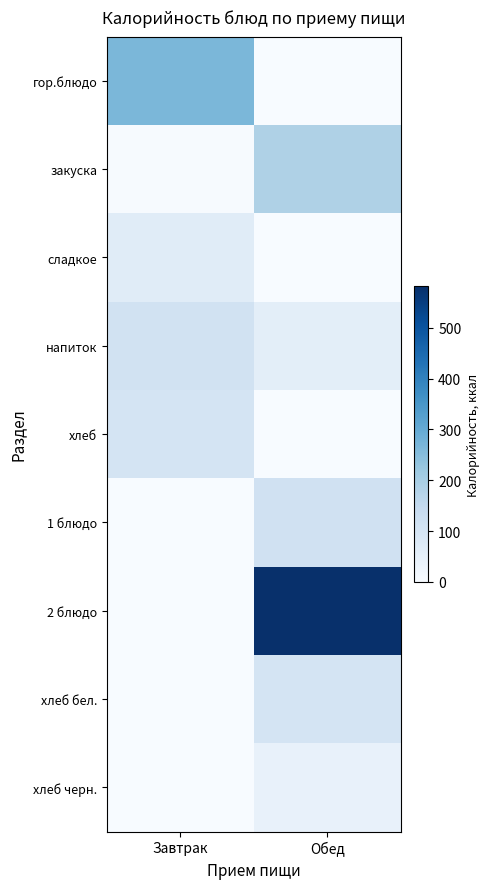

What is the total value across all series at Завтрак?

547.5